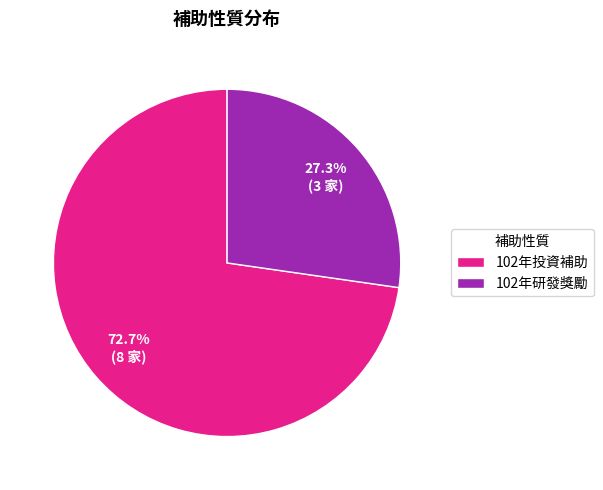

Is it true that 102年投資補助 is 73% of the pie?

True